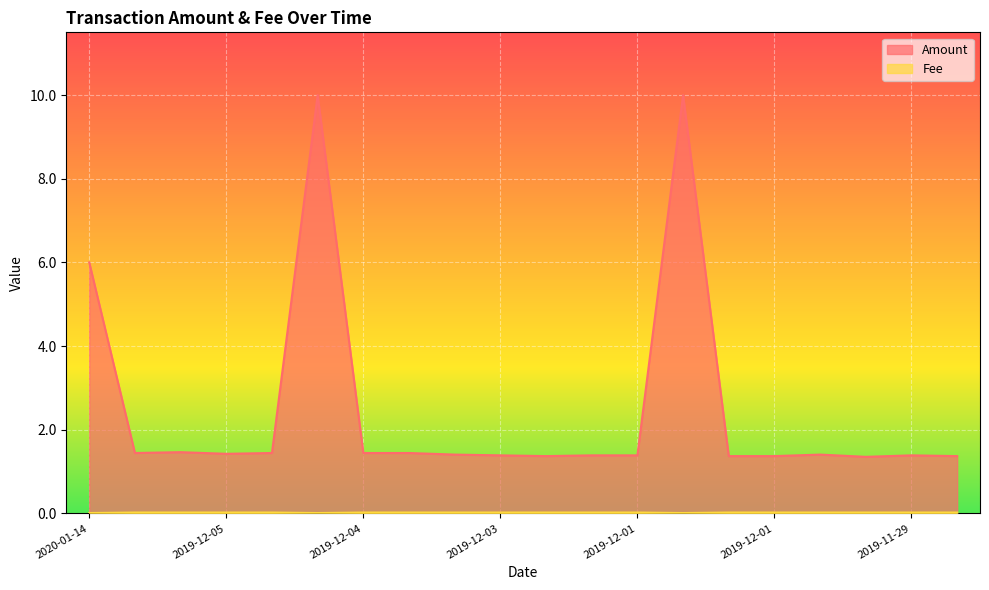

True or false: Amount and Fee intersect in this chart.

False